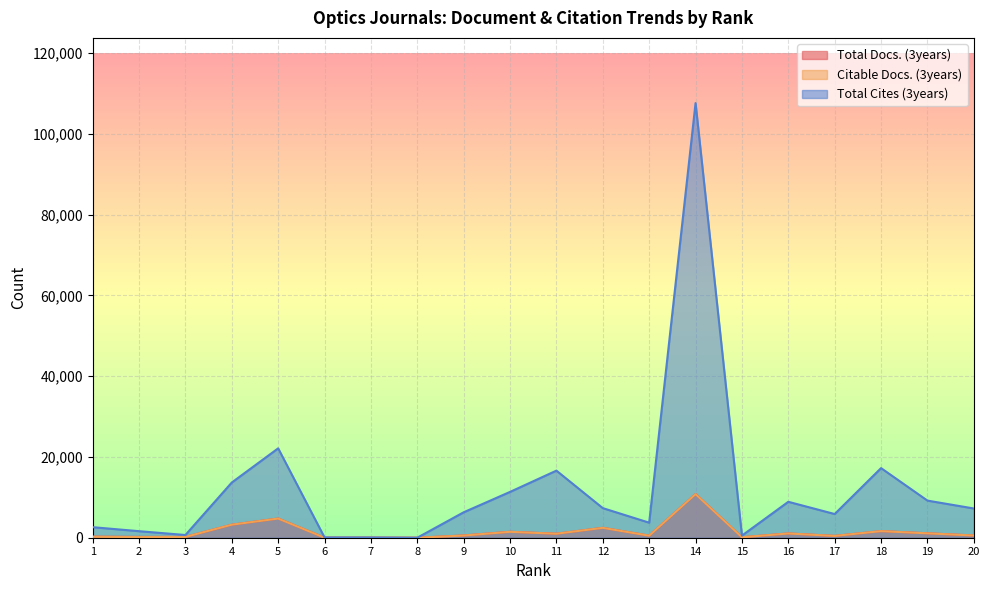

Reading right to left, what are all the values shown in this chart?

Total Docs. (3years): 557	1101	1642	452	1061	120	10807	510	2450	994	1476	560	0	21	14	4748	3228	205	203	265
Citable Docs. (3years): 552	1085	1631	445	1048	114	10792	506	2444	987	1458	542	0	14	14	4740	3225	199	159	241
Total Cites (3years): 7239	9191	17233	5864	8895	524	107598	3724	7327	16609	11344	6295	0	62	70	22128	13668	671	1621	2611